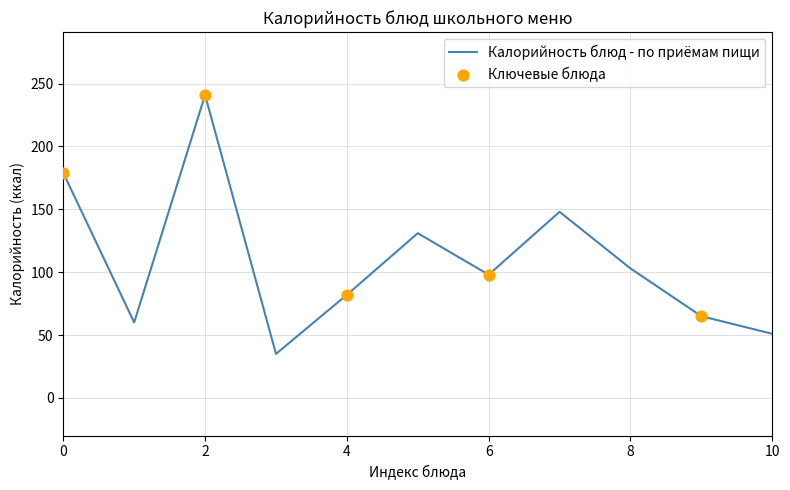

What is the smallest value displayed?

35